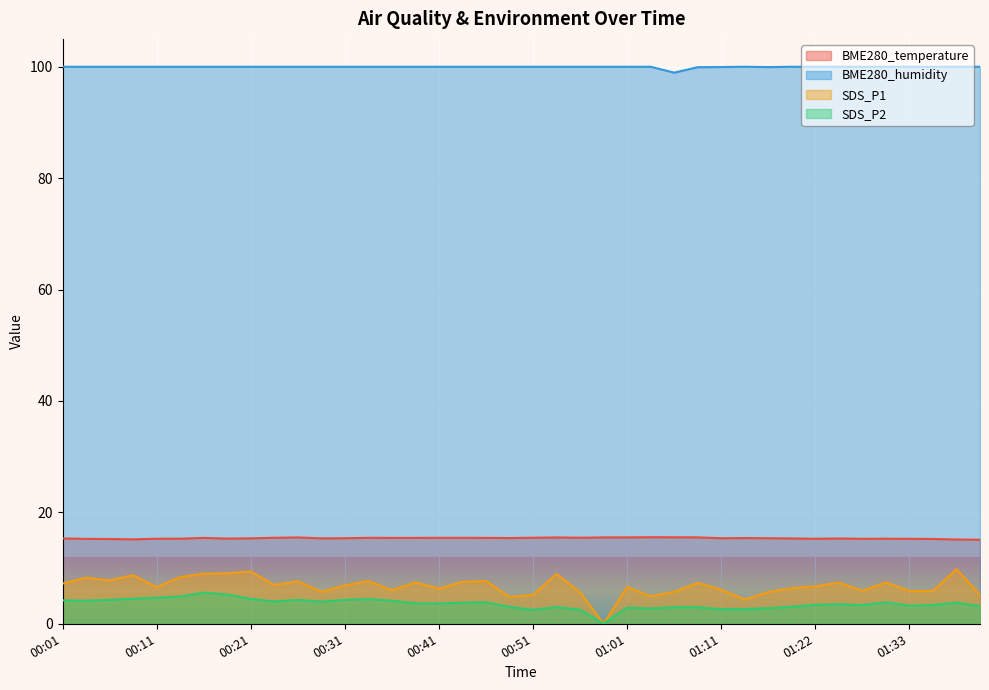

Which has a higher value, 01:33 or 00:46?

00:46